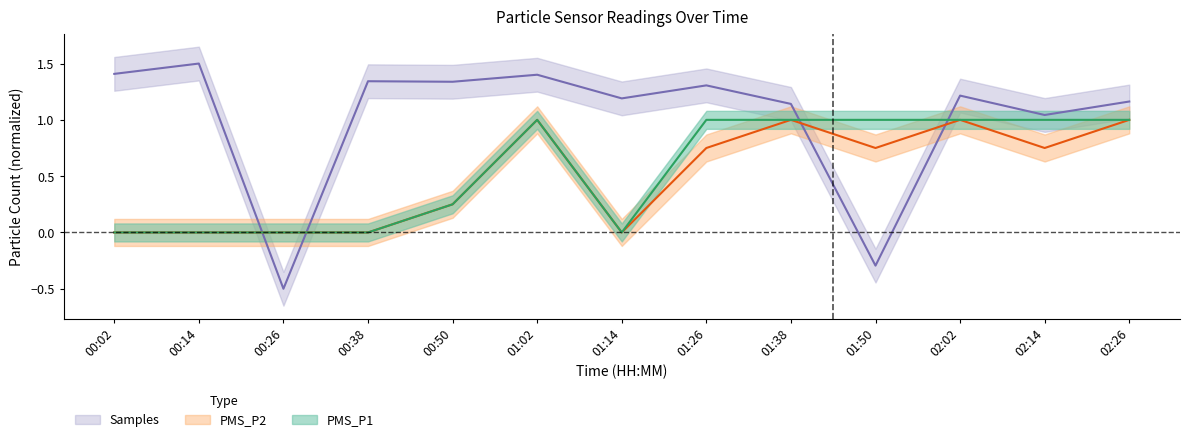

The value of Samples_norm at 01:38 is 1.1. True or false?

True